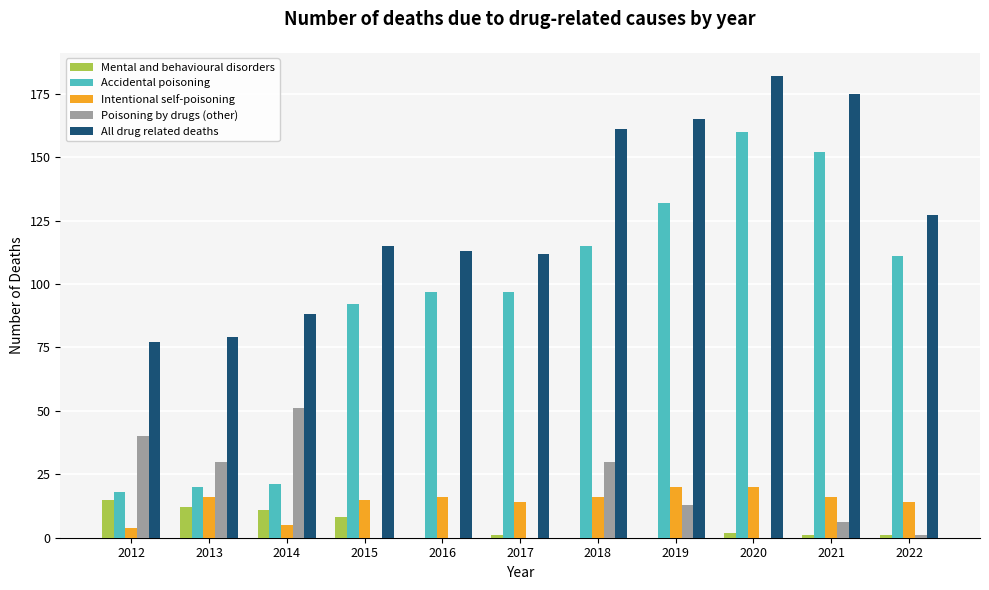

Reading left to right, extract all data points from this chart.

Mental and behavioural disorders: 15	12	11	8	0	1	0	0	2	1	1
Accidental poisoning: 18	20	21	92	97	97	115	132	160	152	111
Intentional self-poisoning: 4	16	5	15	16	14	16	20	20	16	14
Poisoning by drugs (other): 40	30	51	0	0	0	30	13	0	6	1
All drug related deaths: 77	79	88	115	113	112	161	165	182	175	127